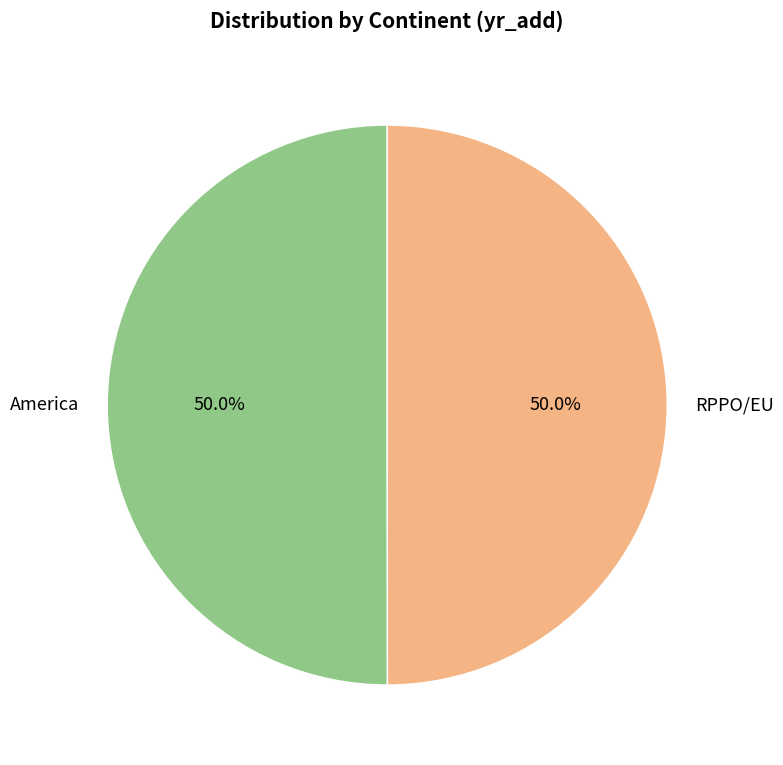

What is the ratio of the value at RPPO/EU to the value at America?

1.0